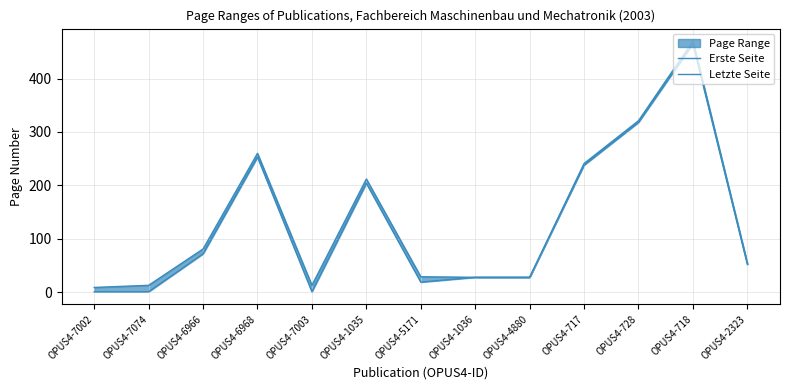

Which label corresponds to the smallest value in the chart?

OPUS4-7002